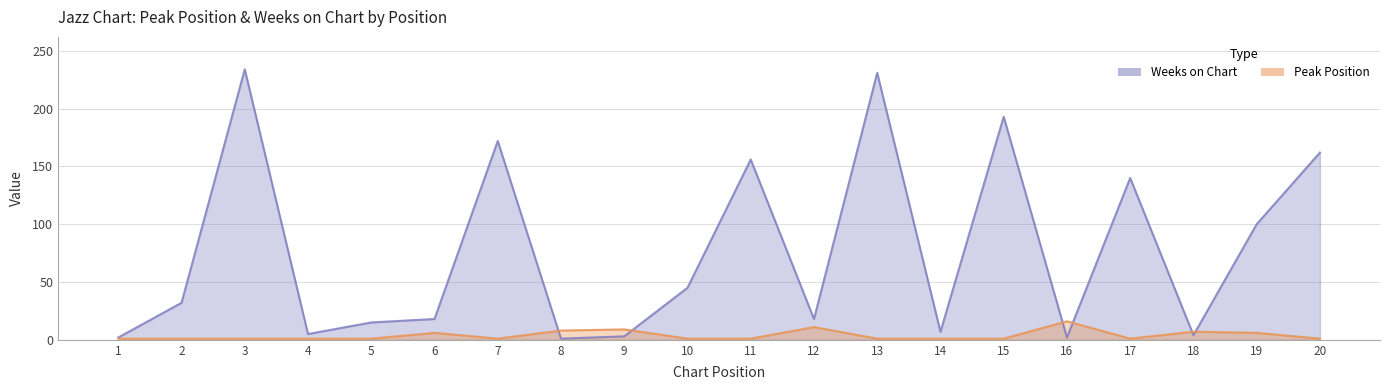

What is the sum of all Weeks on Chart values?

1540